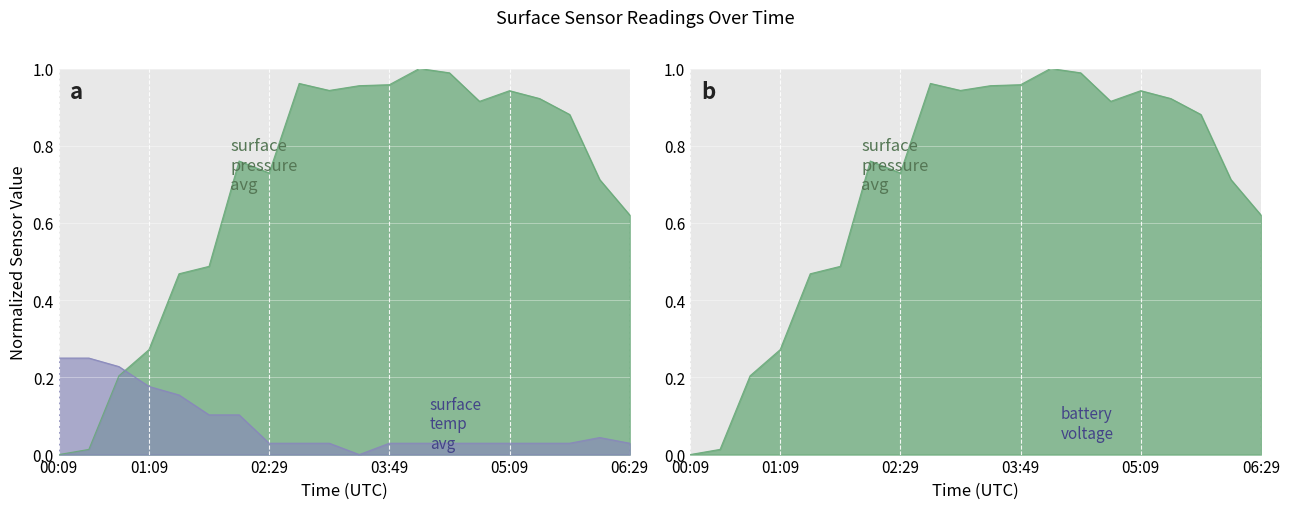

What is the value of the surface_temp_avg point at the 1st from the left?

0.2